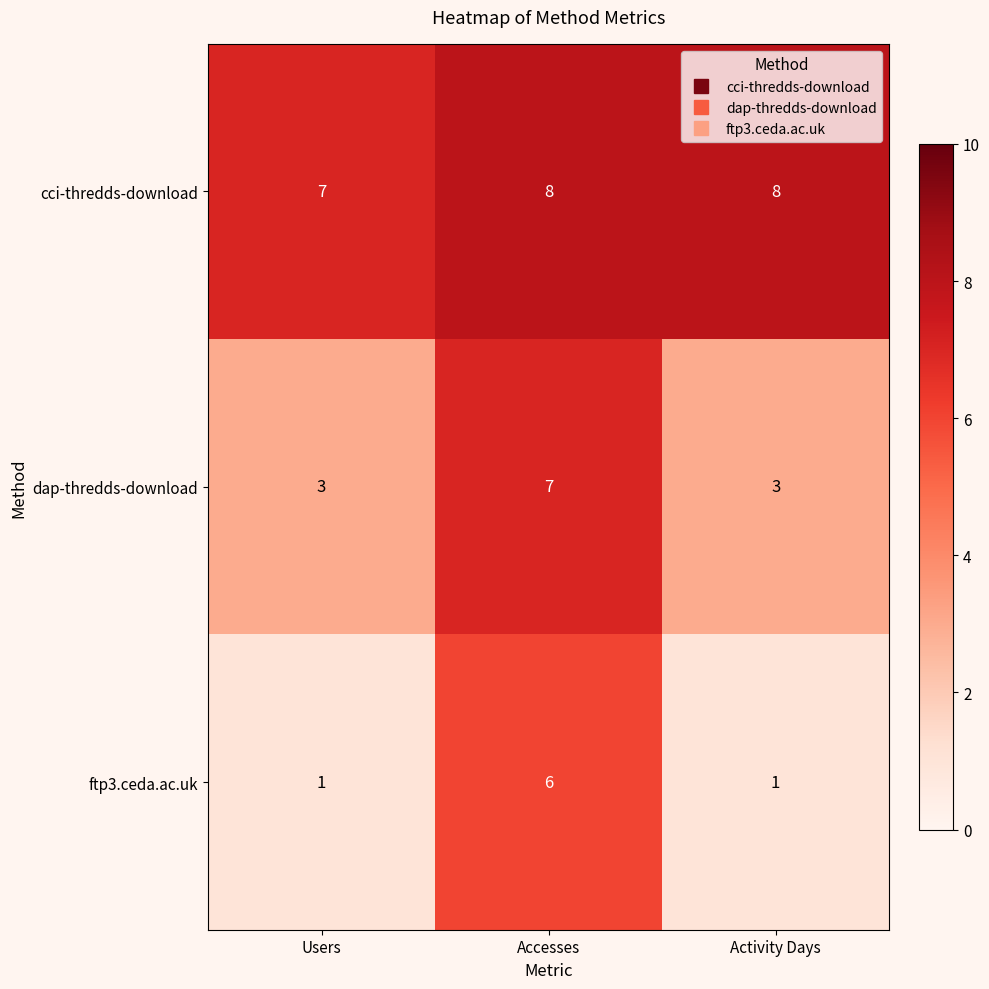

Is it true that dap-thredds-download equals 3 at Activity Days?

True